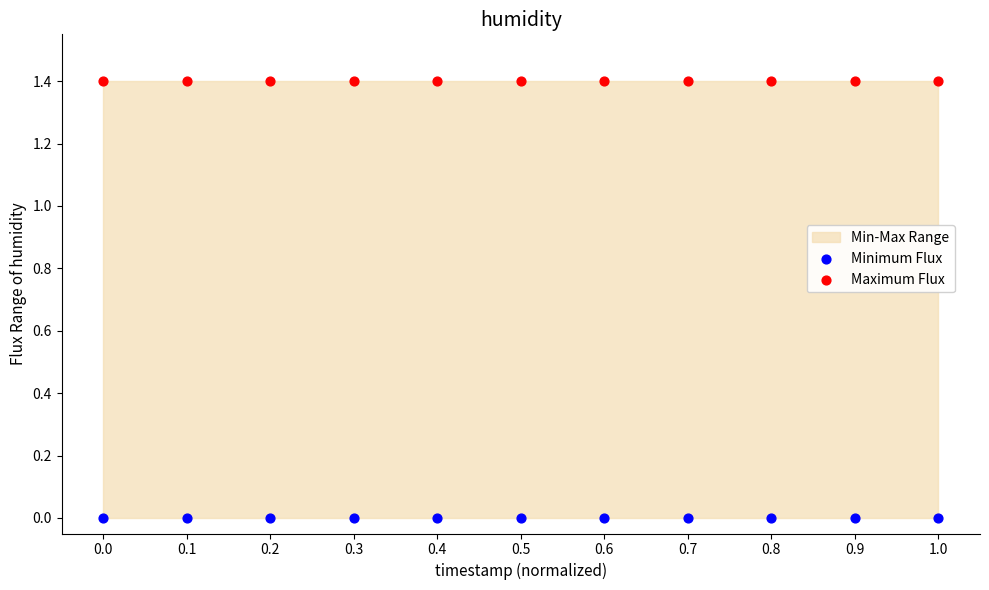

Which series reaches the maximum Y coordinate?

Maximum Flux